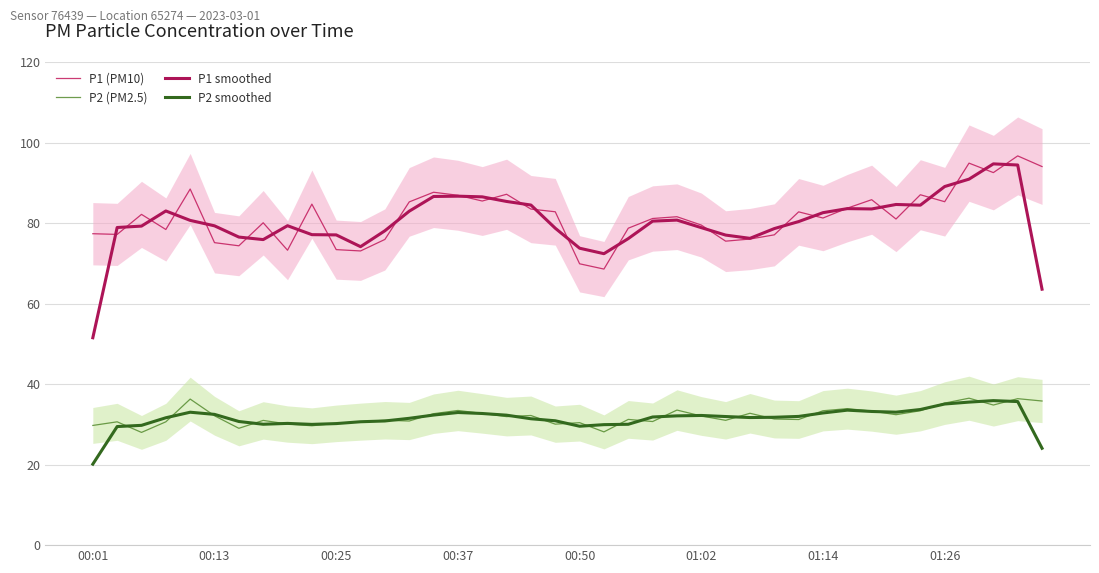

Read the P1 smoothed value at 13.

82.9